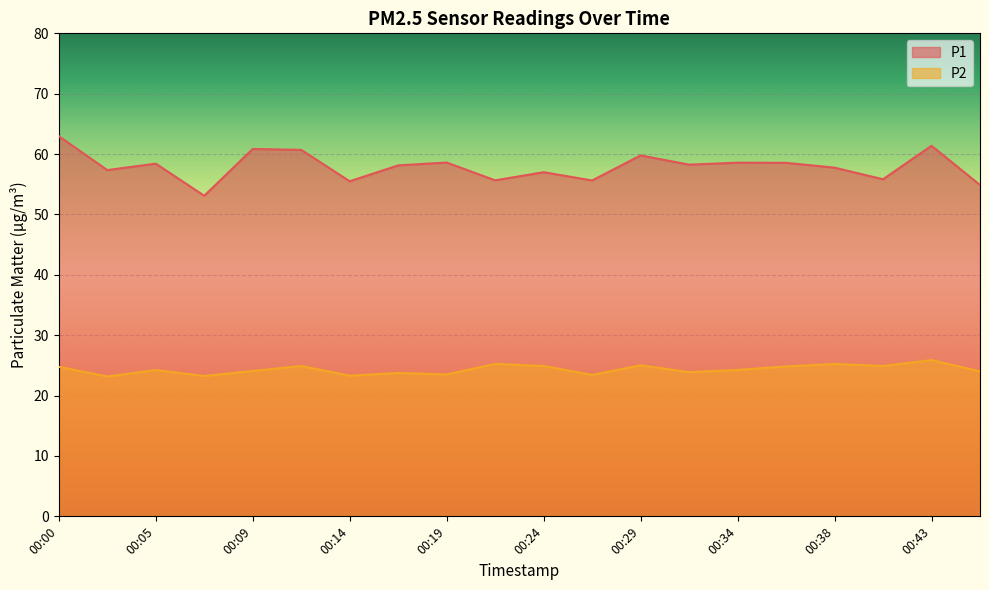

The value of P1 at 00:34 is 23.3. True or false?

False